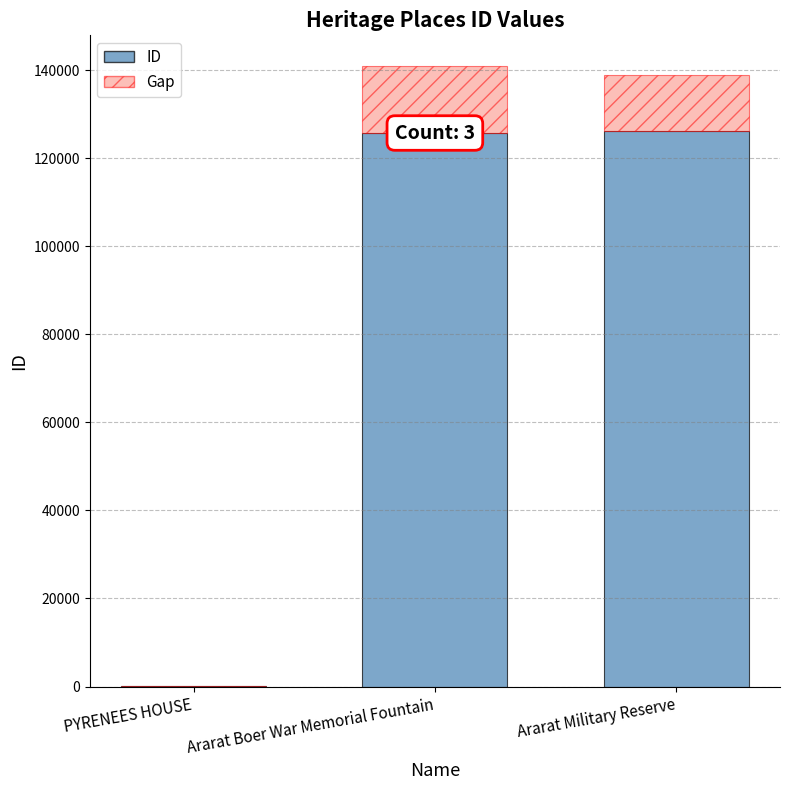

What is the sum of all ID values?

252047.0